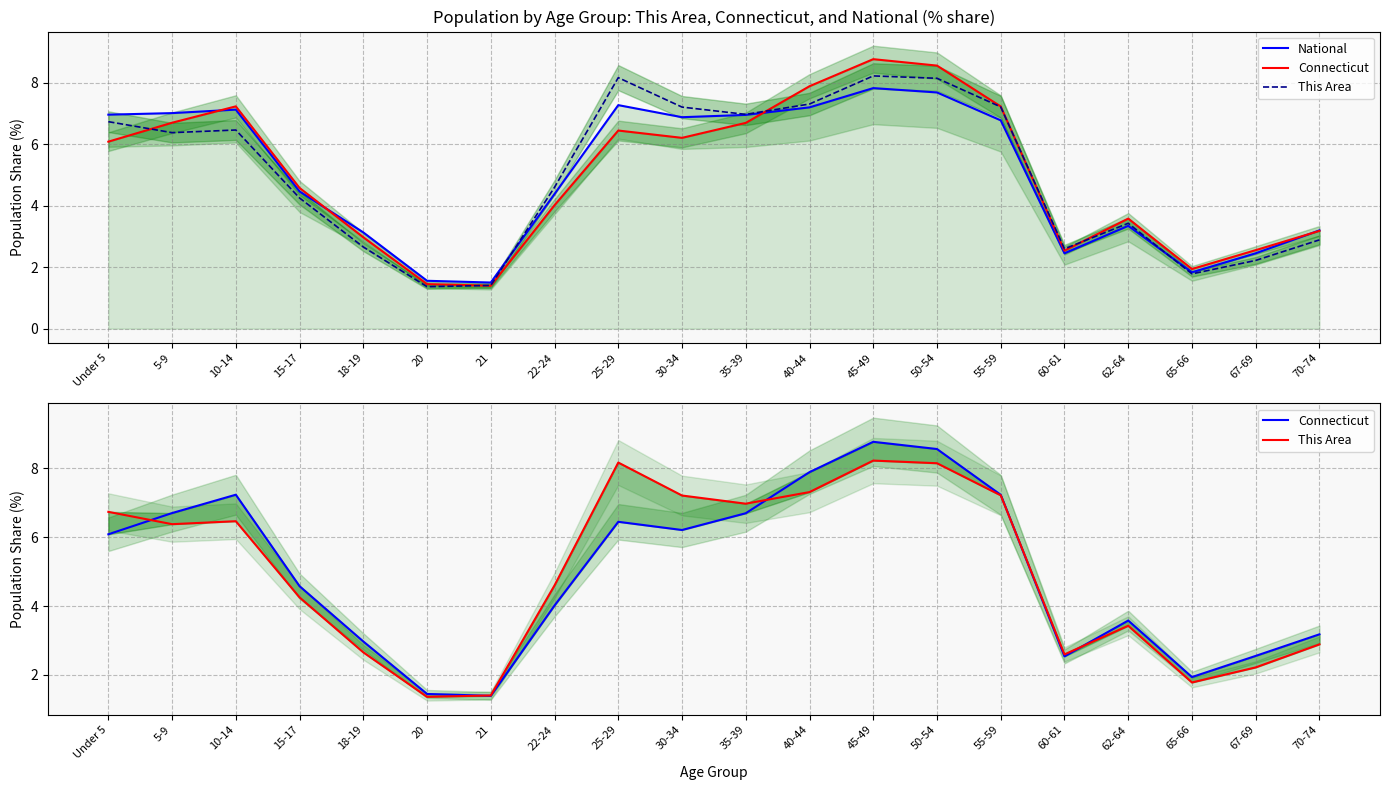

How many values in the National series are below 6?

10